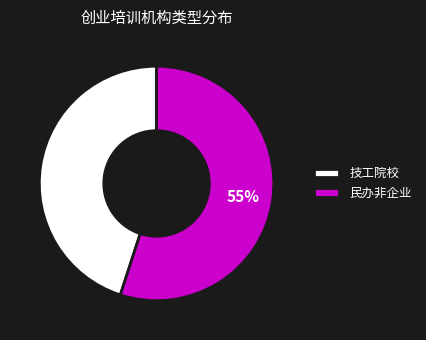

To the nearest percent, what is the difference between the largest and smallest slice percentages?

10%